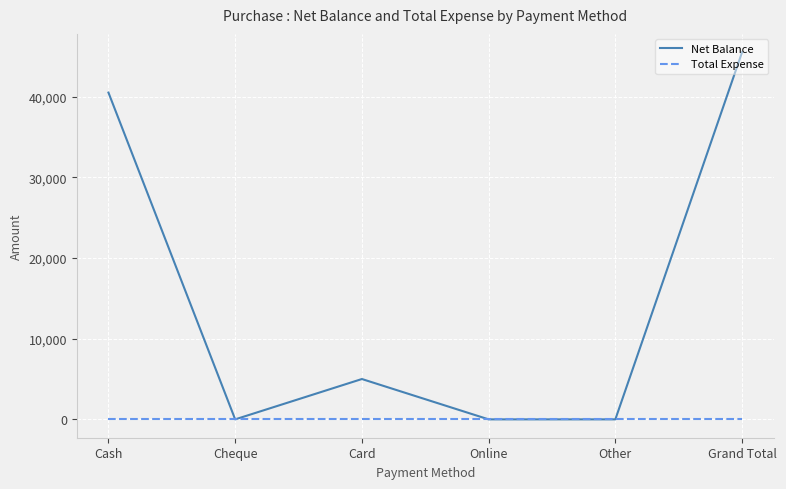

At which category is the sum across all series the highest?

Grand Total